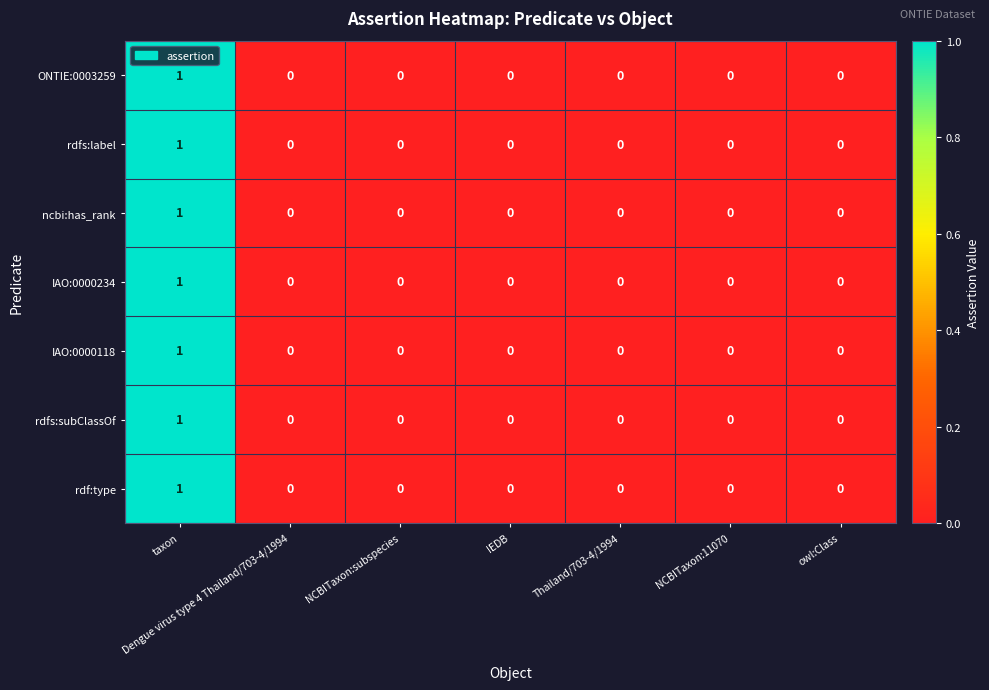

The value of IAO:0000234 at NCBITaxon:subspecies is 0. True or false?

True